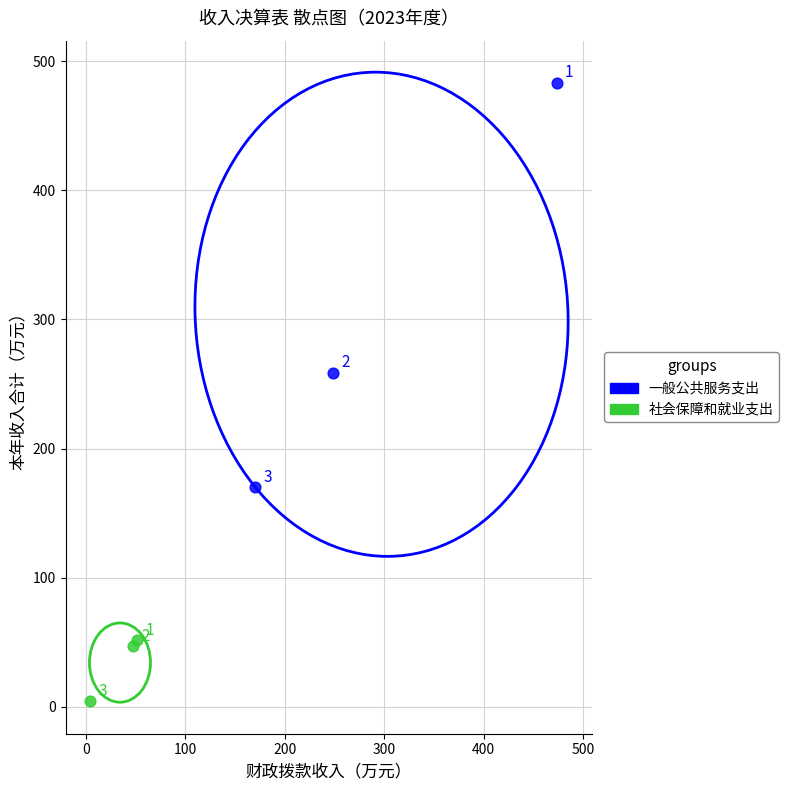

Which series contains the lowest Y value?

社会保障和就业支出